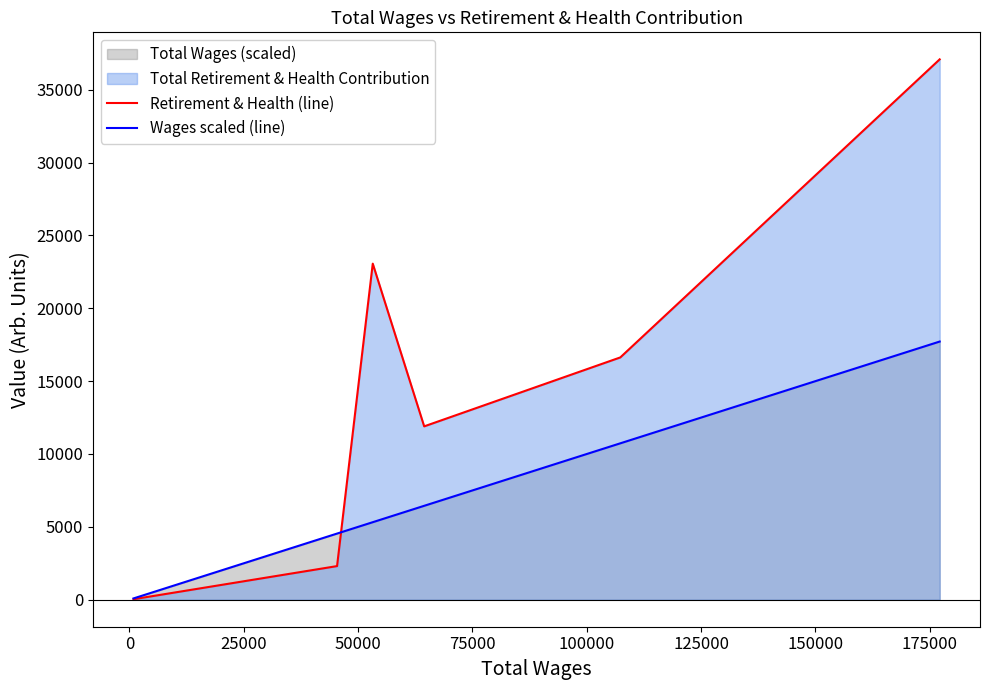

Rank the series by their maximum value, from lowest to highest.

Wages scaled (line), Retirement & Health (line)